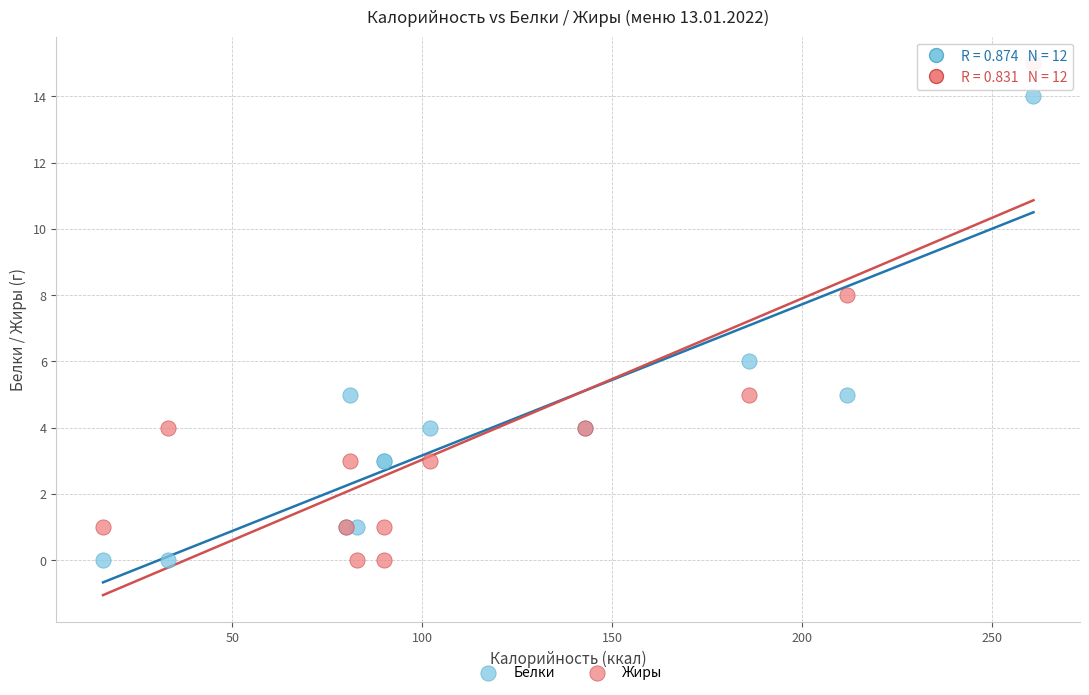

Which series has the largest Y range (max minus min)?

Жиры